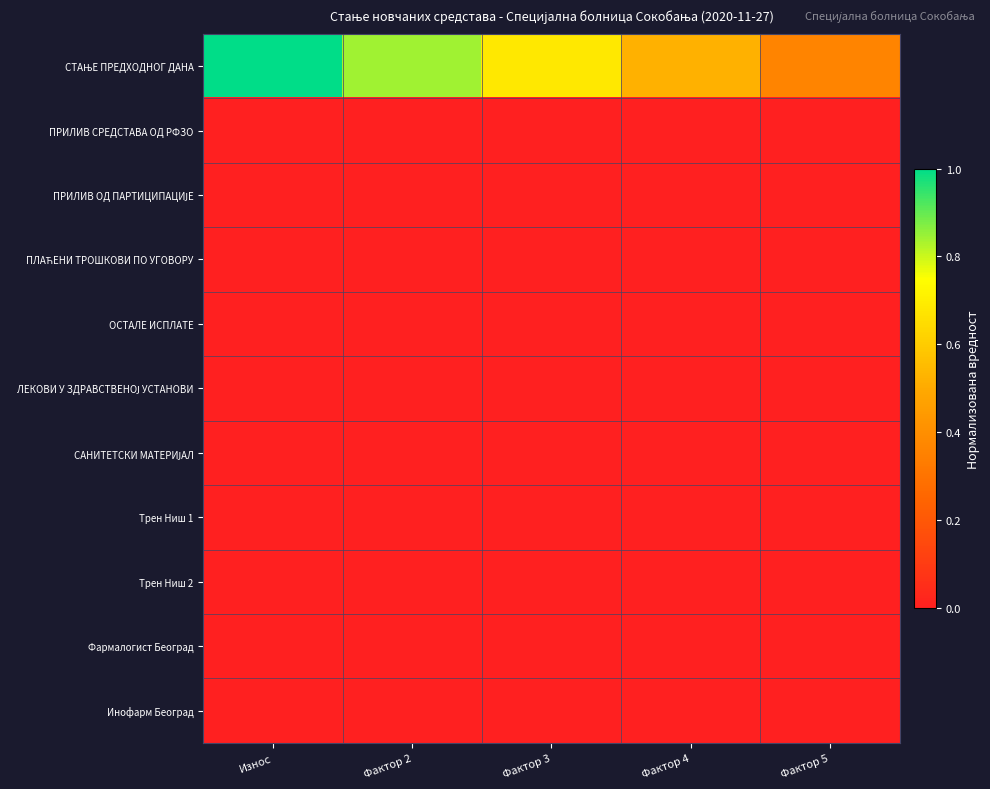

Which series has the largest total across all categories?

СТАЊЕ ПРЕДХОДНОГ ДАНА